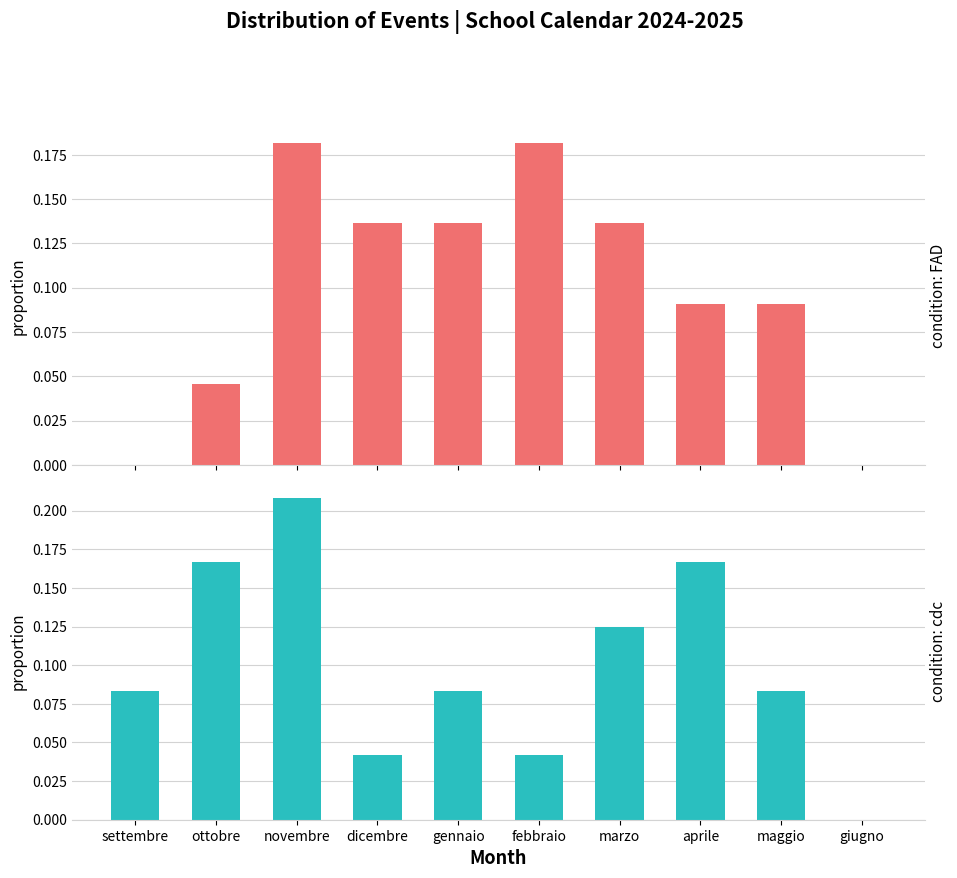

At which category is the sum across all series the highest?

novembre